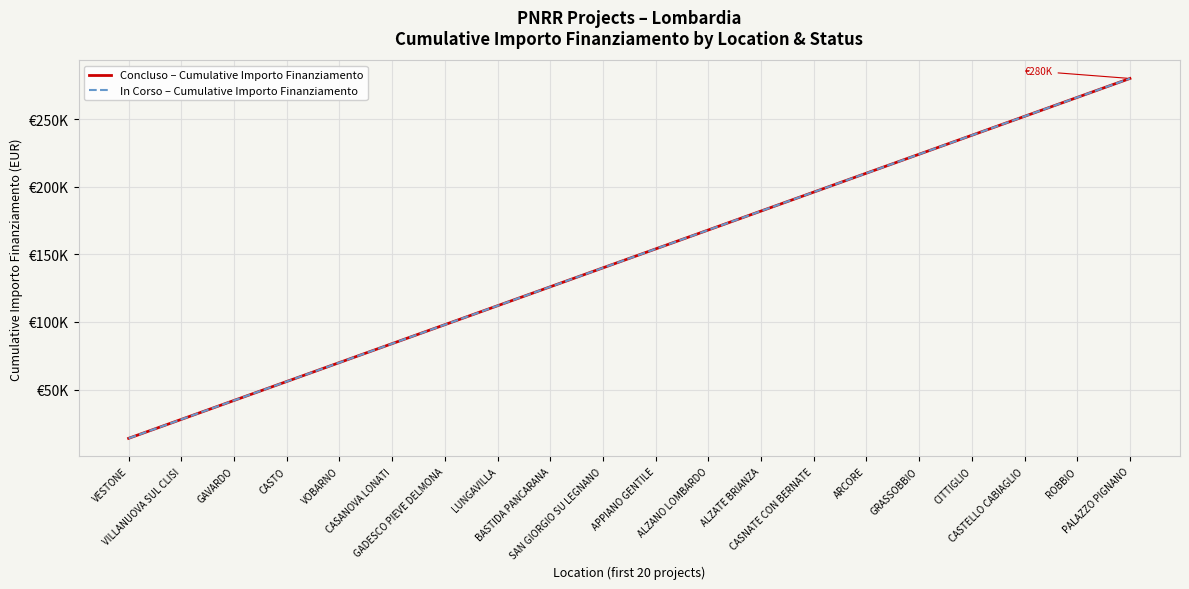

Which series has the largest range (max minus min)?

Concluso – Cumulative Importo Finanziamento